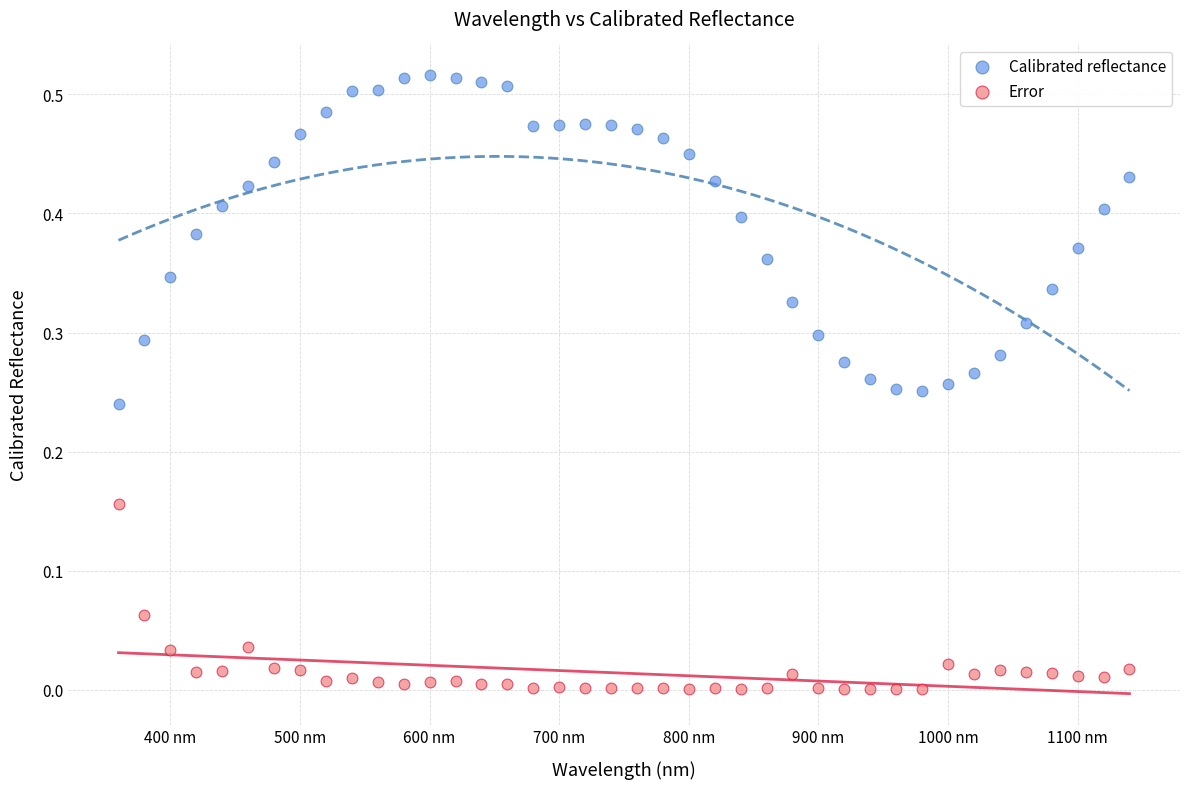

What are all the series names shown in the legend?

Calibrated reflectance, Error